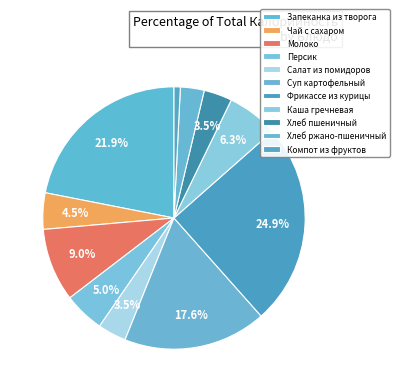

To the nearest percent, what percentage of the pie is Персик?

5%